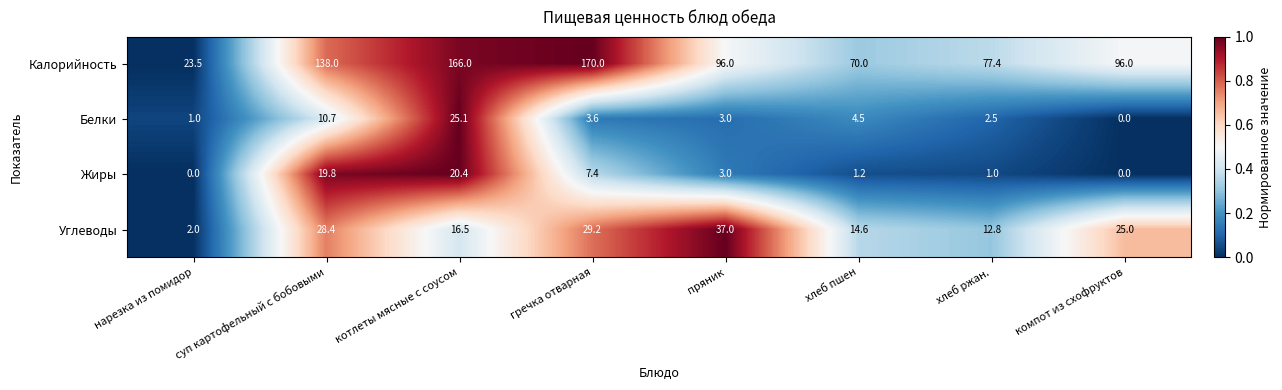

What is the sum of all Калорийность values?

836.9